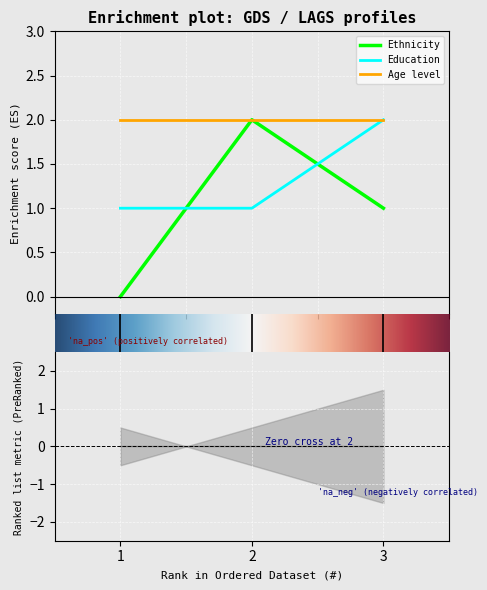

The Ethnicity series shows 1 at 3. True or false?

True